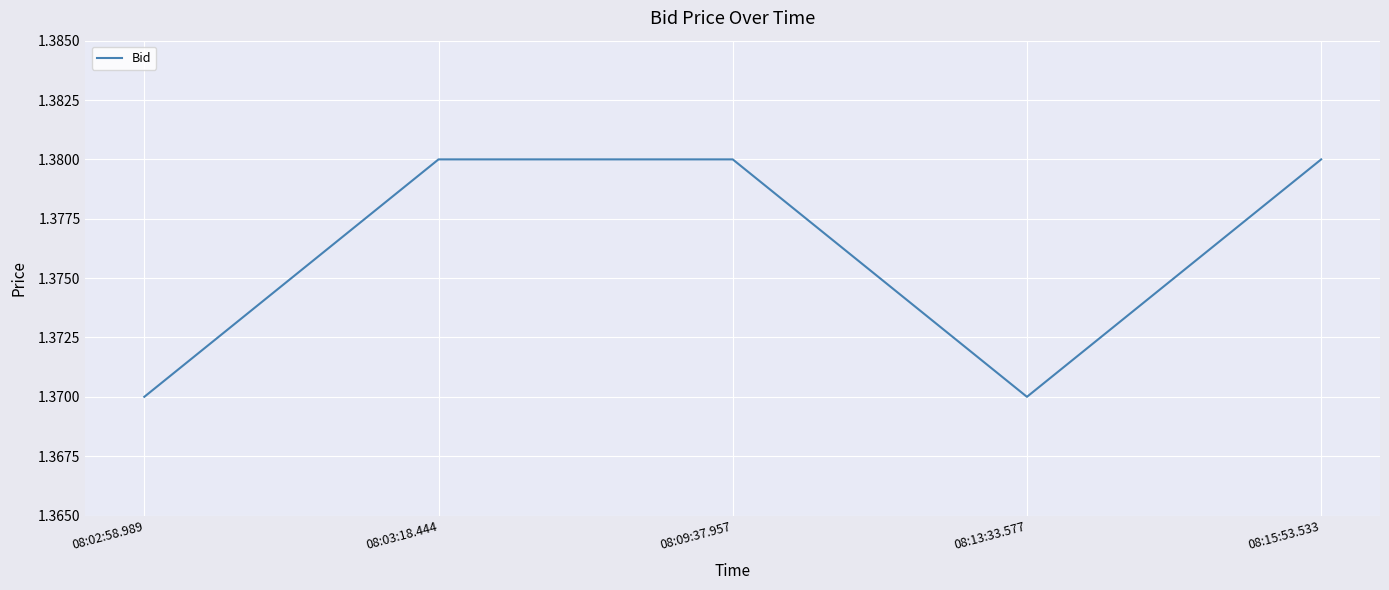

True or false: the data shows 0.7 at 08:09:37.957.

False